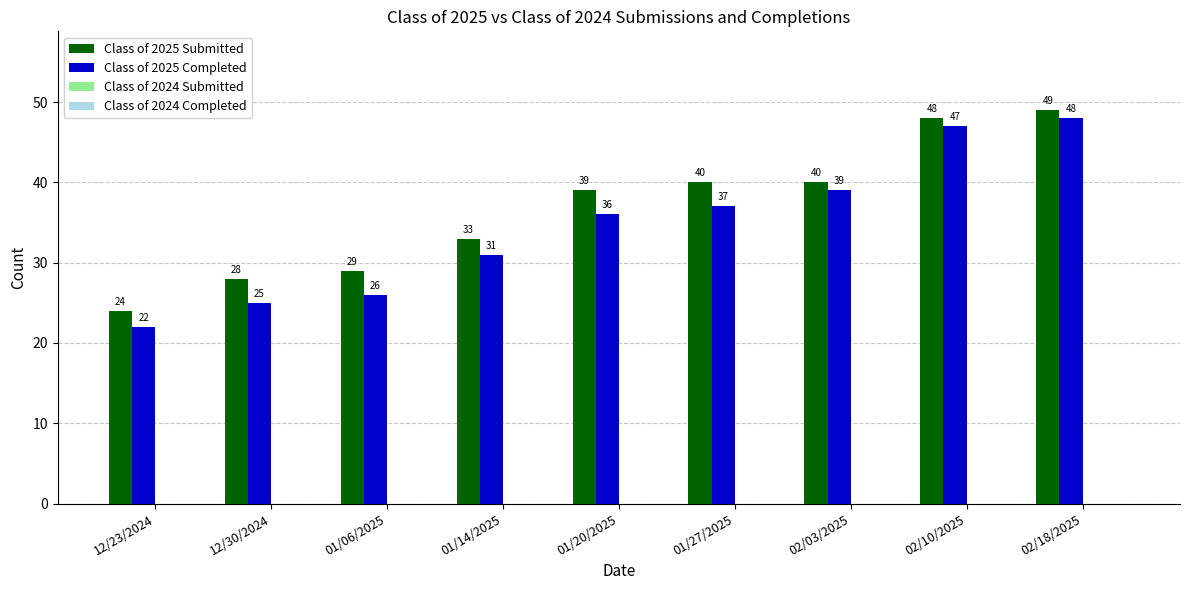

Rank the categories by Class of 2025 Completed value from highest to lowest.

02/18/2025, 02/10/2025, 02/03/2025, 01/27/2025, 01/20/2025, 01/14/2025, 01/06/2025, 12/30/2024, 12/23/2024